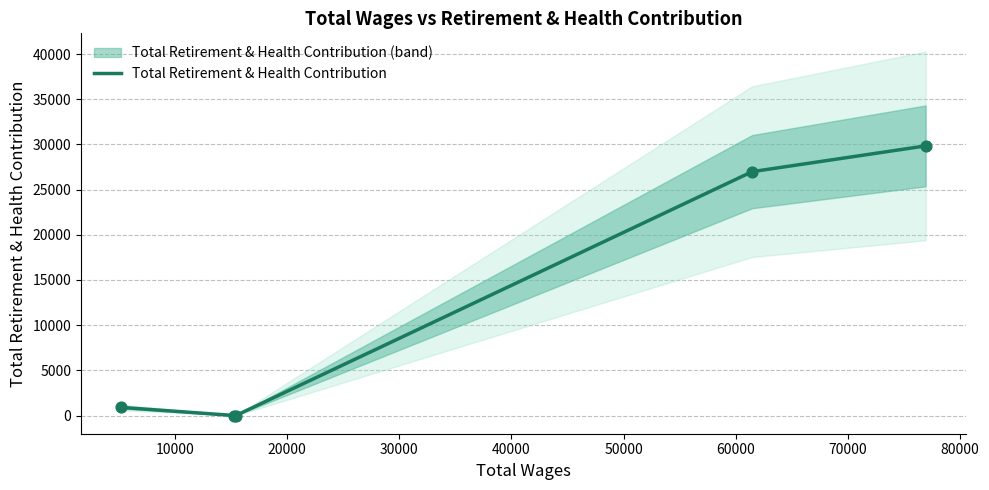

What is the highest value of the Total Retirement & Health Contribution series?

29838